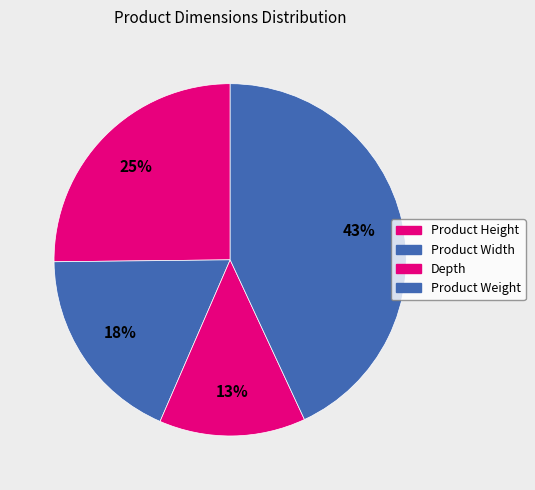

To the nearest percent, what is the difference between the largest and smallest slice percentages?

30%